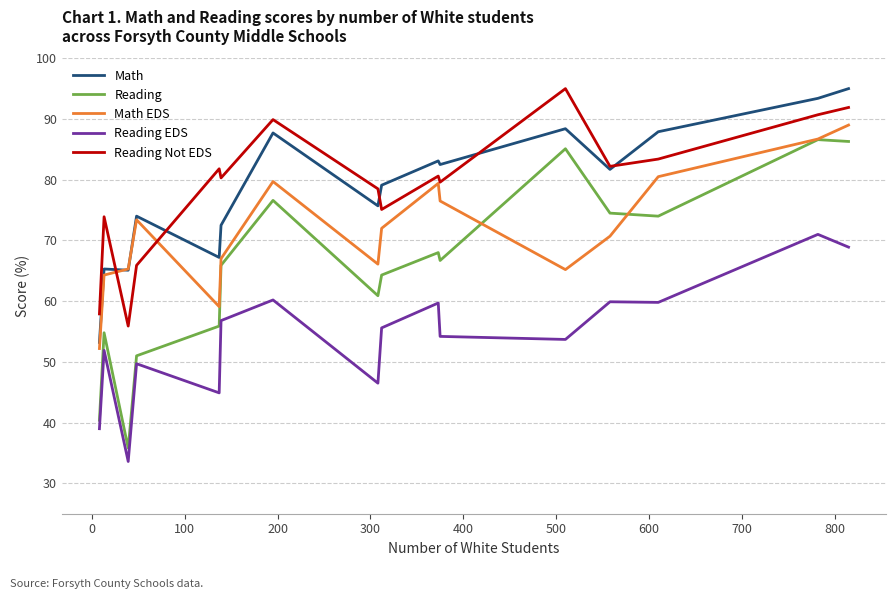

True or false: Reading and Math cross at least once.

False